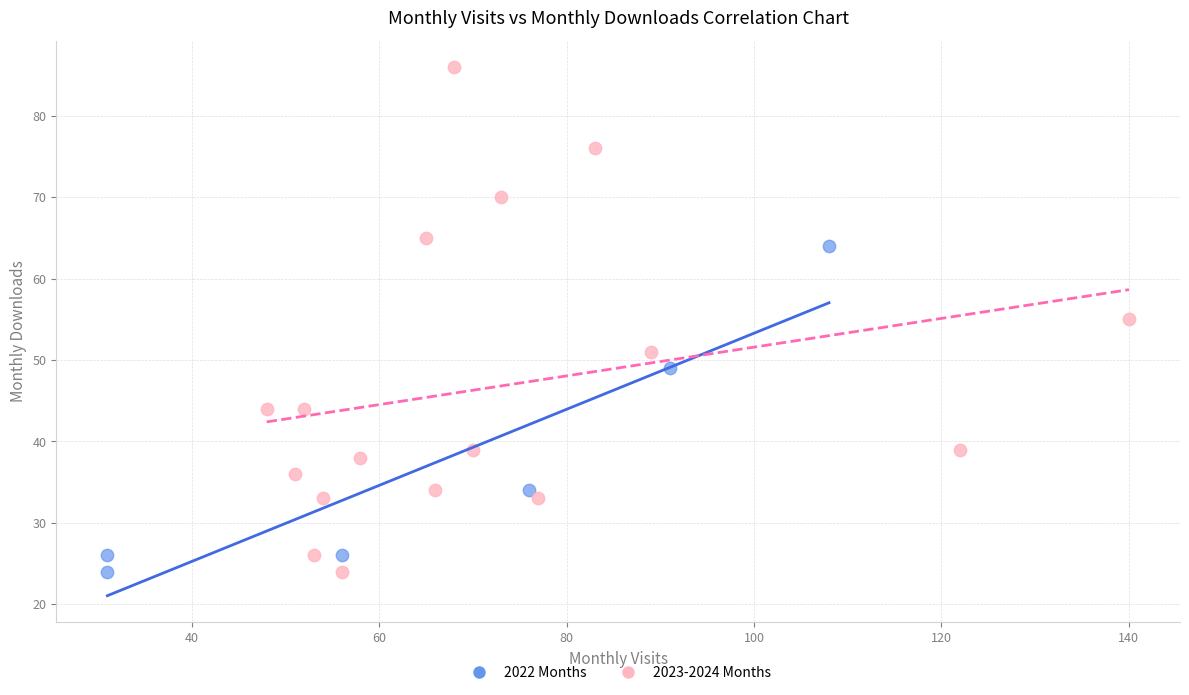

Which series reaches the maximum Y coordinate?

2023-2024 Months